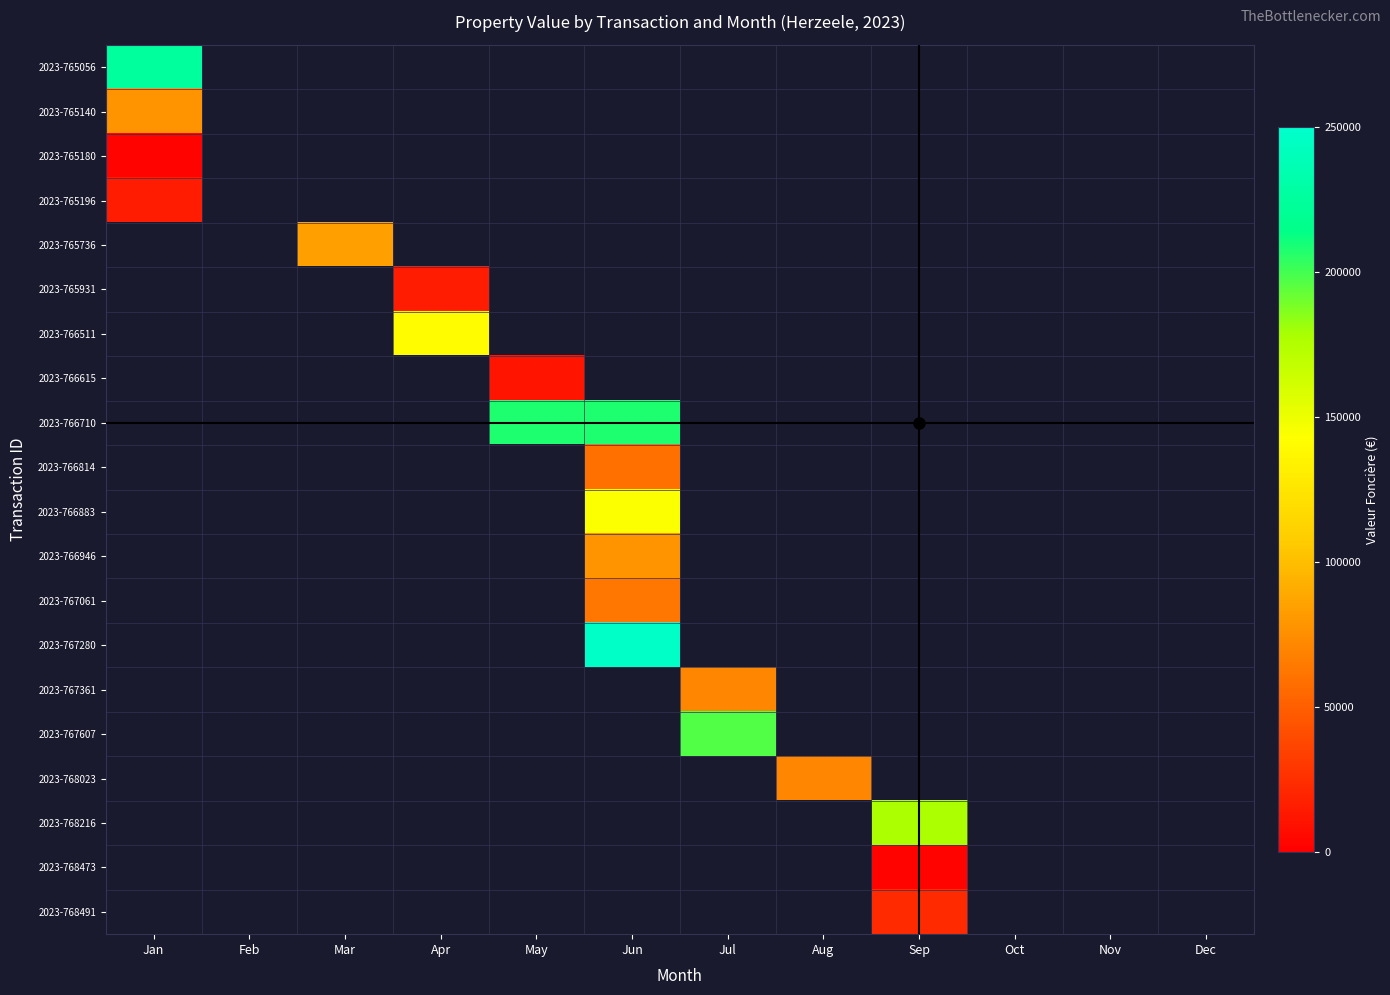

What is the minimum value shown in the chart?

2000.0